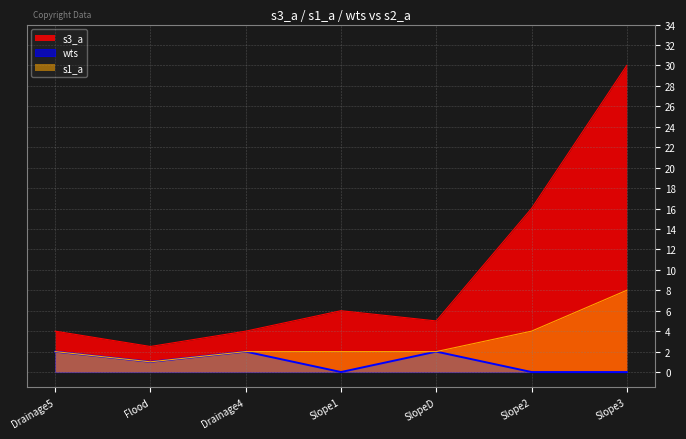

Does the chart display data point markers on the line(s)?

No